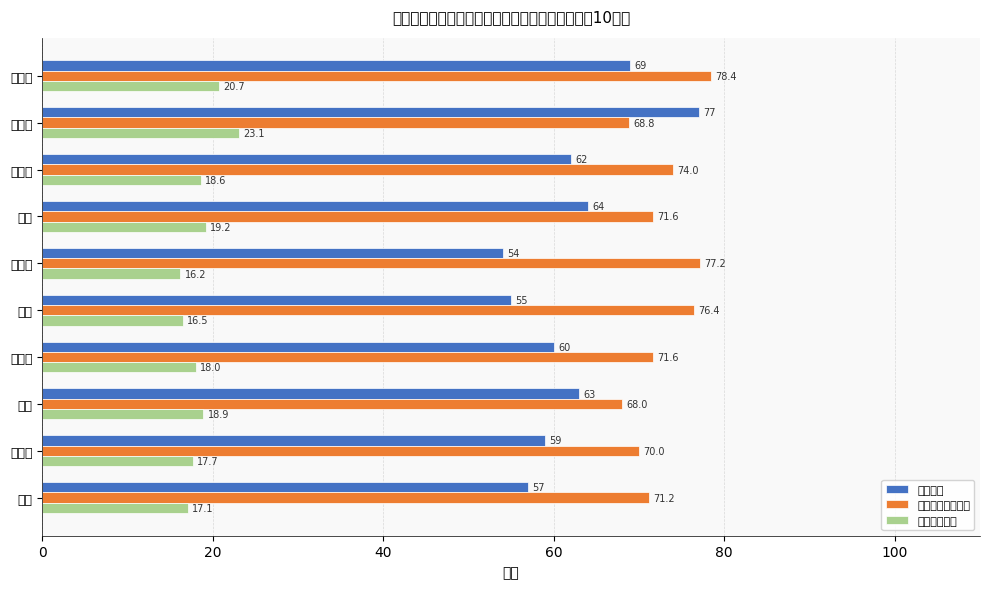

How many values in the 职业技能测试成绩 series are below 71?

3